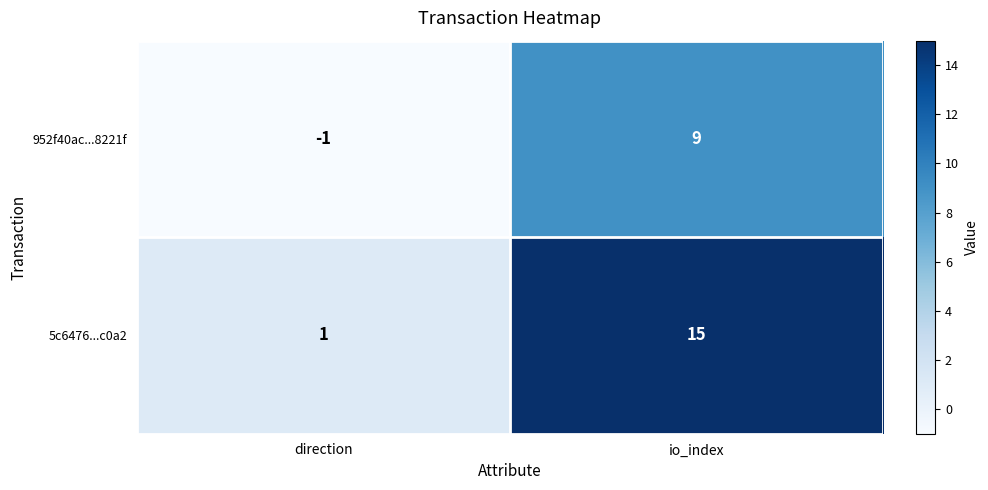

Reading left to right, list all the values displayed in this chart.

952f40ac...8221f: direction=-1	io_index=9
5c6476...c0a2: direction=1	io_index=15